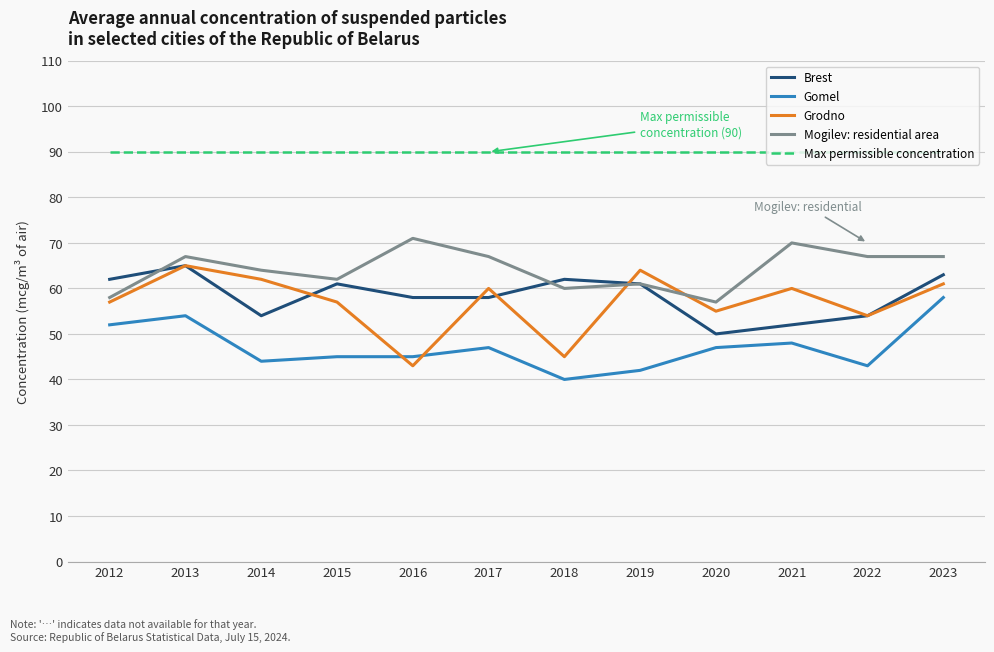

At how many categories does at least one series exceed 51?

12